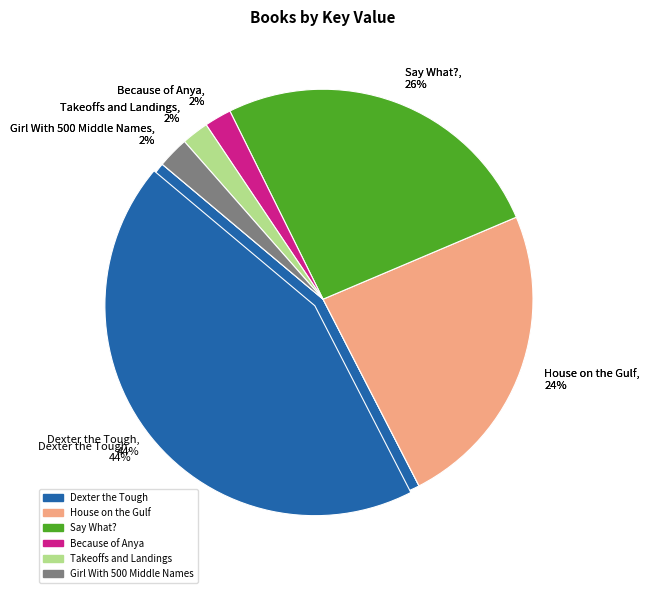

The Say What? slice represents 20% of the pie. True or false?

False